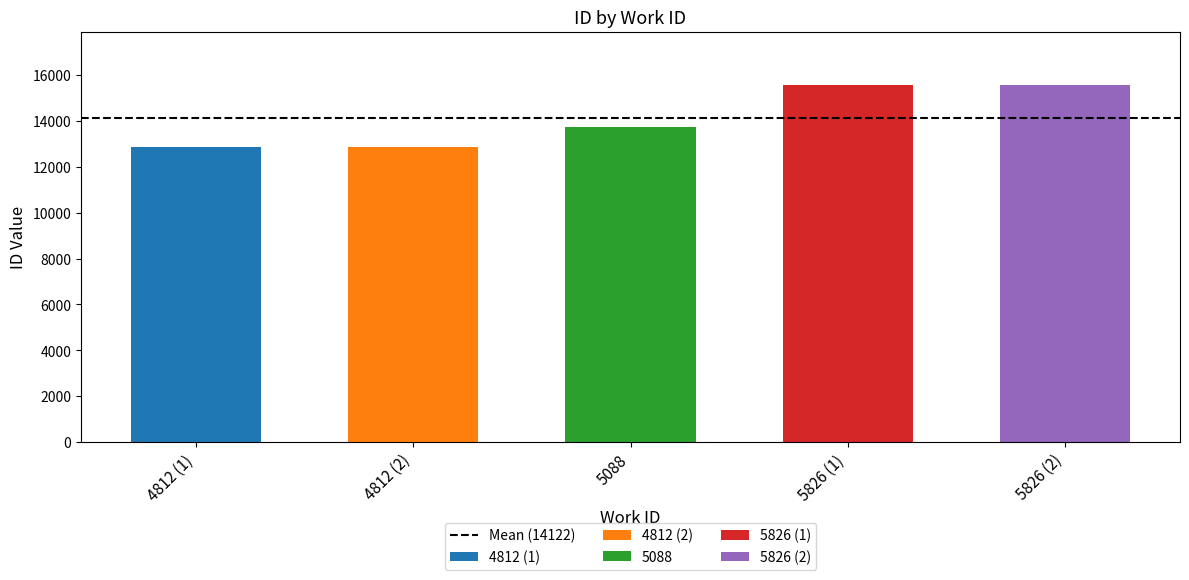

What is the change in value from 4812 to 5826?

+2693